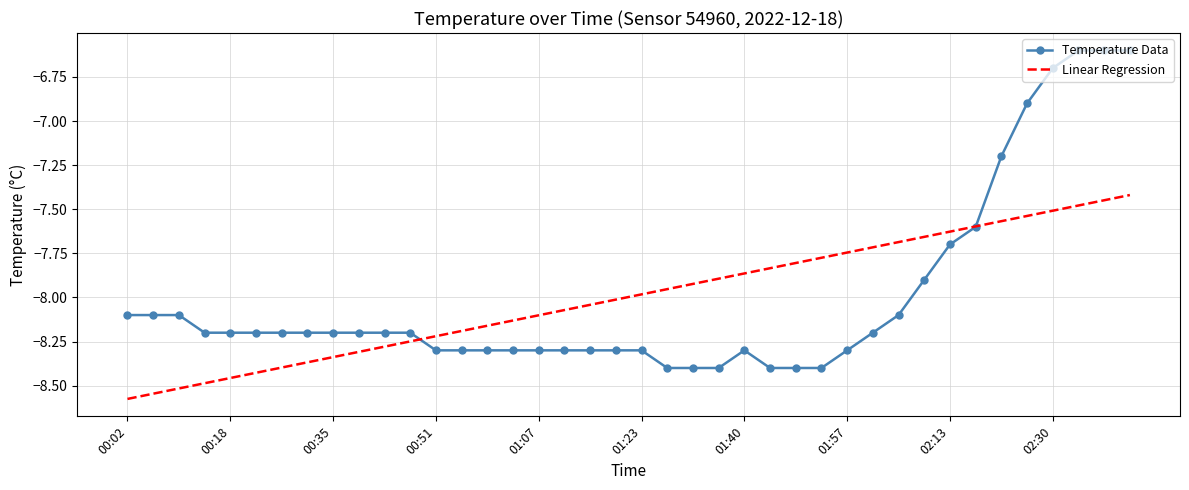

Rank the series by their maximum value, from highest to lowest.

Temperature Data, Linear Regression